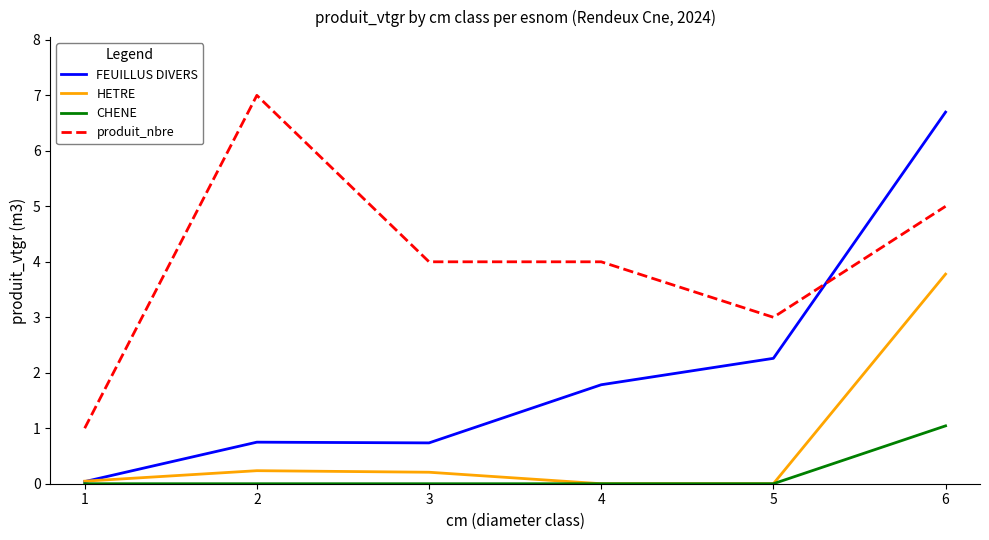

Which series has the largest total across all categories?

produit_nbre